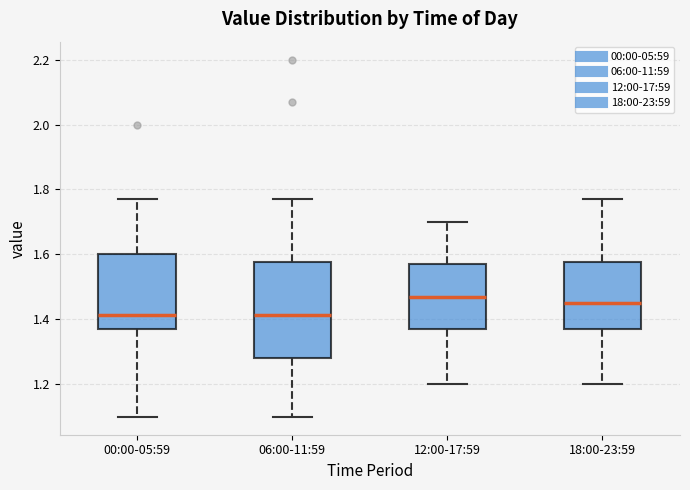

Reading left to right, transcribe this box plot: for each box, give where its median line is, the range the box spans, and where its two whiskers end, as read against the y-axis. The values are not printed on the chart, so give them approximately, as read against the axis.

00:00-05:59: median 1.42, box 1.38 to 1.60, whiskers 1.10 to 1.78
06:00-11:59: median 1.42, box 1.28 to 1.58, whiskers 1.10 to 1.78
12:00-17:59: median 1.48, box 1.38 to 1.58, whiskers 1.20 to 1.70
18:00-23:59: median 1.46, box 1.38 to 1.58, whiskers 1.20 to 1.78